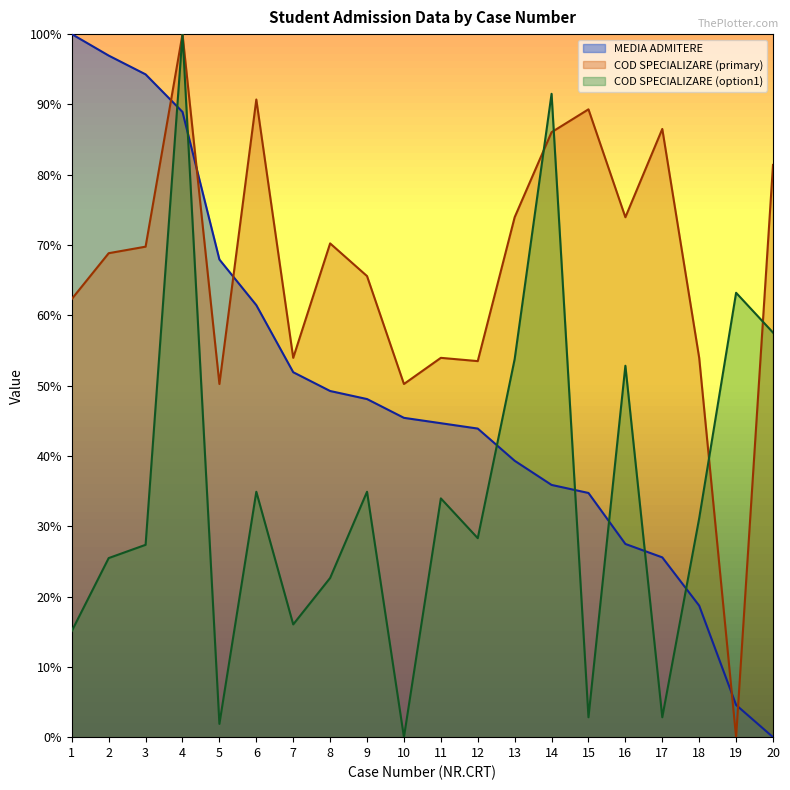

Reading right to left, what are all the values shown in this chart?

MEDIA ADMITERE: 0.0	0.0	0.2	0.3	0.3	0.3	0.4	0.4	0.4	0.4	0.5	0.5	0.5	0.5	0.6	0.7	0.9	0.9	1.0	1.0
COD SPECIALIZARE (primary): 0.8	0.0	0.5	0.9	0.7	0.9	0.9	0.7	0.5	0.5	0.5	0.7	0.7	0.5	0.9	0.5	1.0	0.7	0.7	0.6
COD SPECIALIZARE (option1): 0.6	0.6	0.3	0.0	0.5	0.0	0.9	0.5	0.3	0.3	0.0	0.3	0.2	0.2	0.3	0.0	1.0	0.3	0.3	0.2